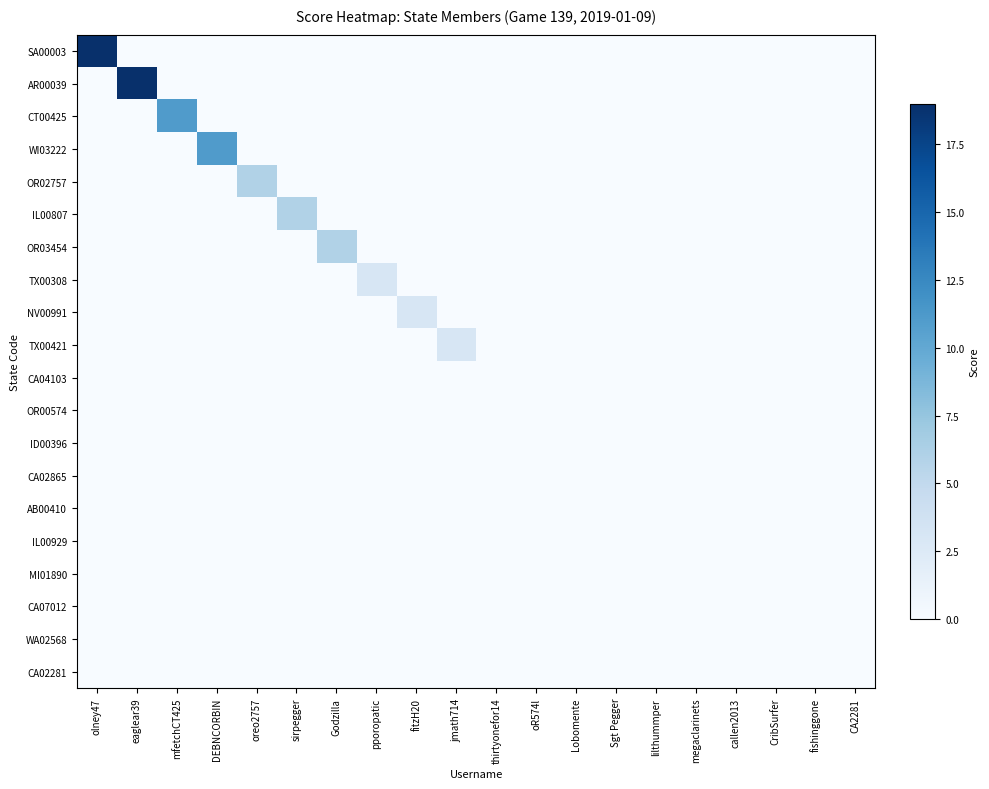

Which label corresponds to the smallest value in the chart?

eaglear39